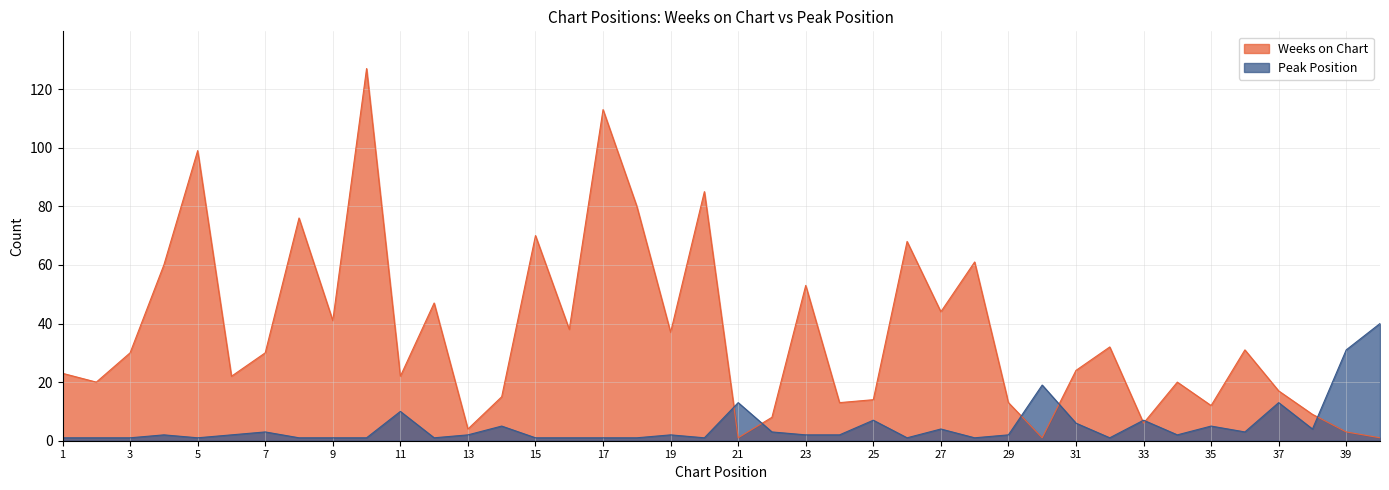

Reading right to left, list all the values displayed in this chart.

Weeks on Chart: 1	3	9	17	31	12	20	6	32	24	1	13	61	44	68	14	13	53	8	1	85	37	80	113	38	70	15	4	47	22	127	41	76	30	22	99	60	30	20	23
Peak Position: 40	31	4	13	3	5	2	7	1	6	19	2	1	4	1	7	2	2	3	13	1	2	1	1	1	1	5	2	1	10	1	1	1	3	2	1	2	1	1	1